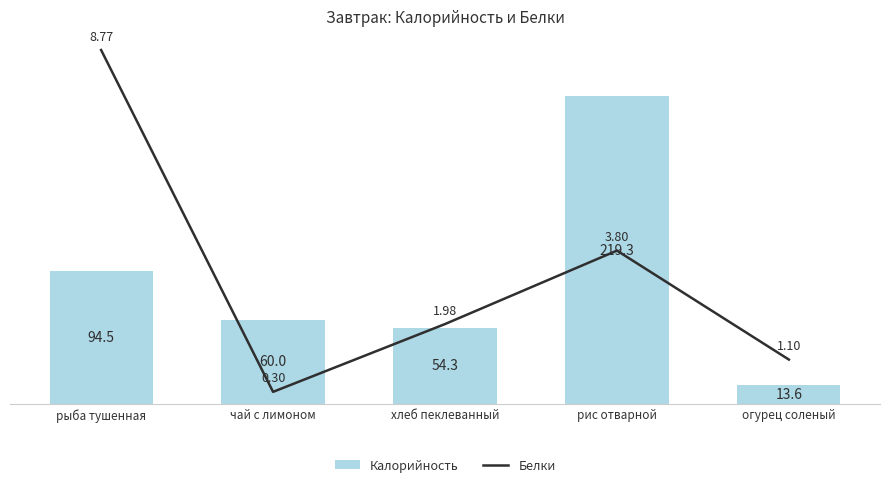

What is the difference between the Калорийность values at огурец соленый and рис отварной?

205.7